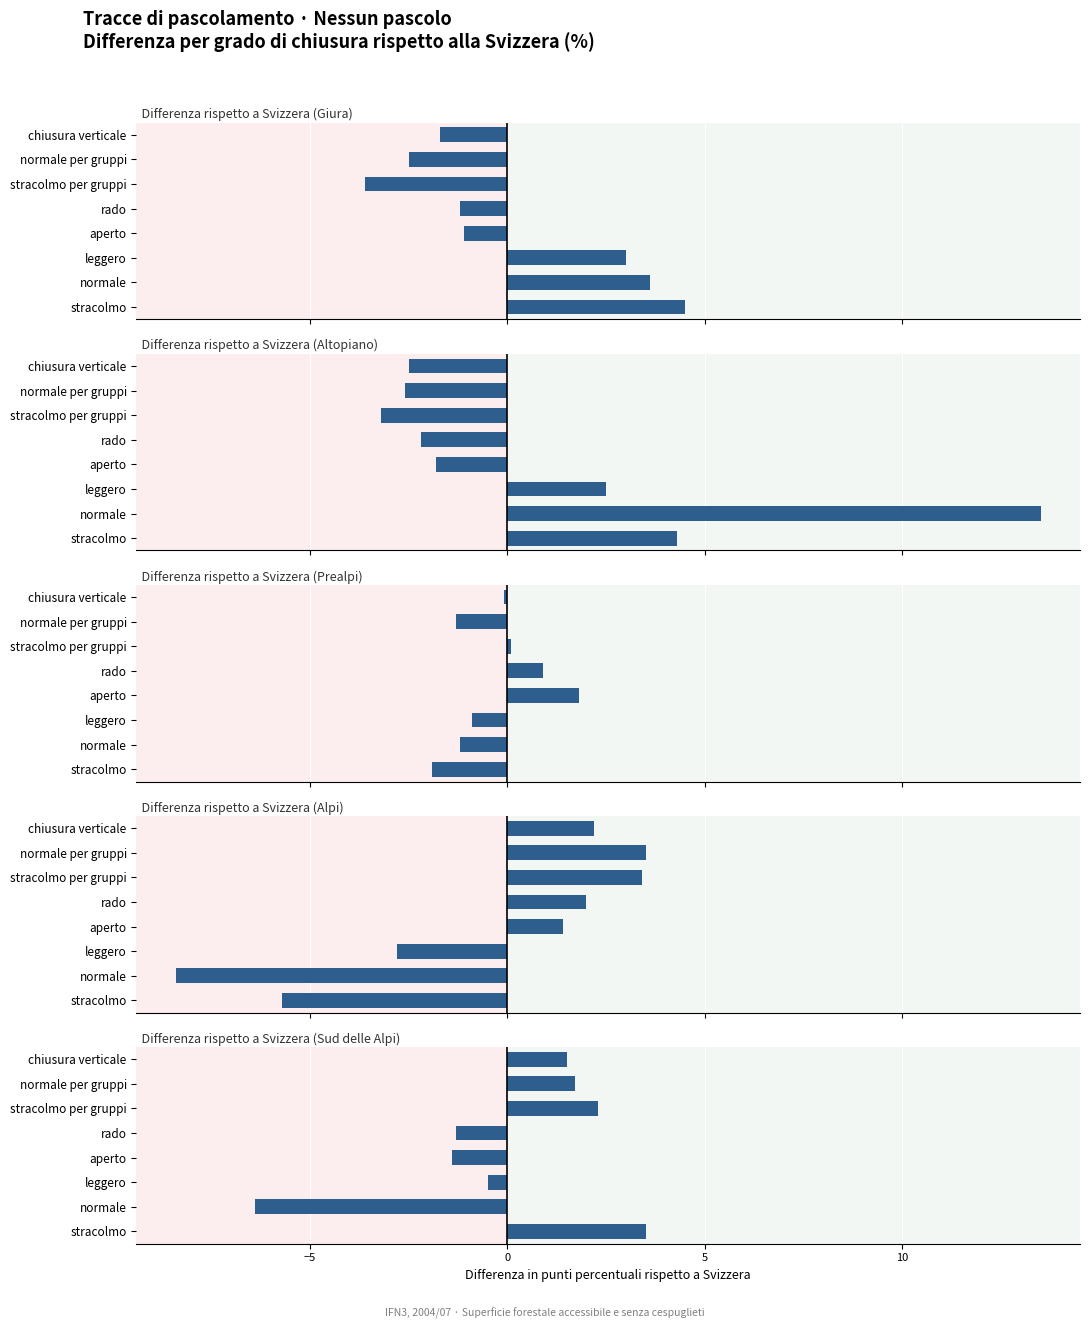

How many positive values does the Altopiano series have?

3